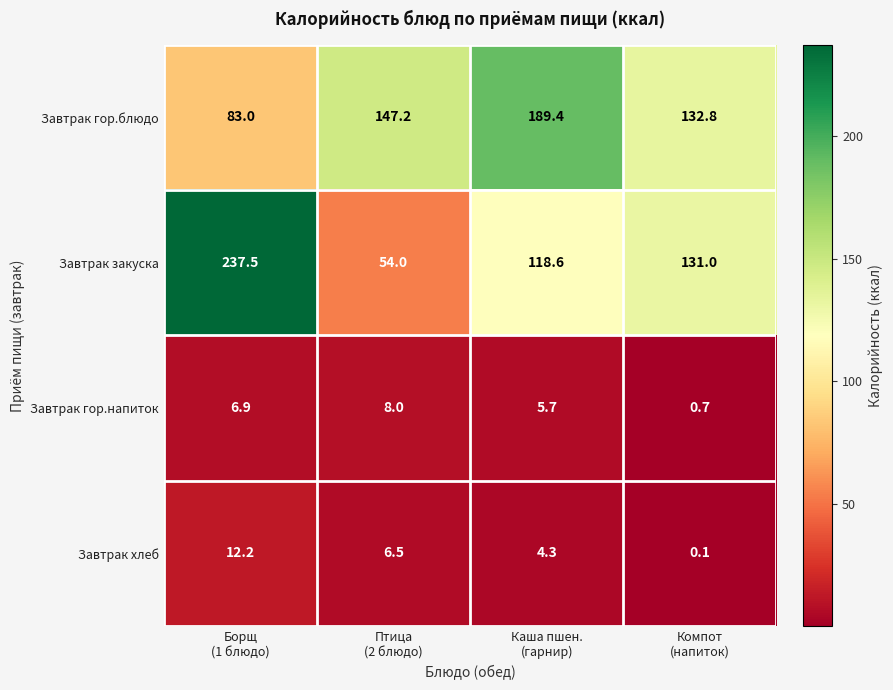

Reading left to right, transcribe all the data shown in this chart.

Завтрак гор.блюдо: 83.0	147.2	189.4	132.8
Завтрак закуска: 237.5	54.0	118.6	131.0
Завтрак гор.напиток: 6.9	8.0	5.7	0.7
Завтрак хлеб: 12.2	6.5	4.3	0.1